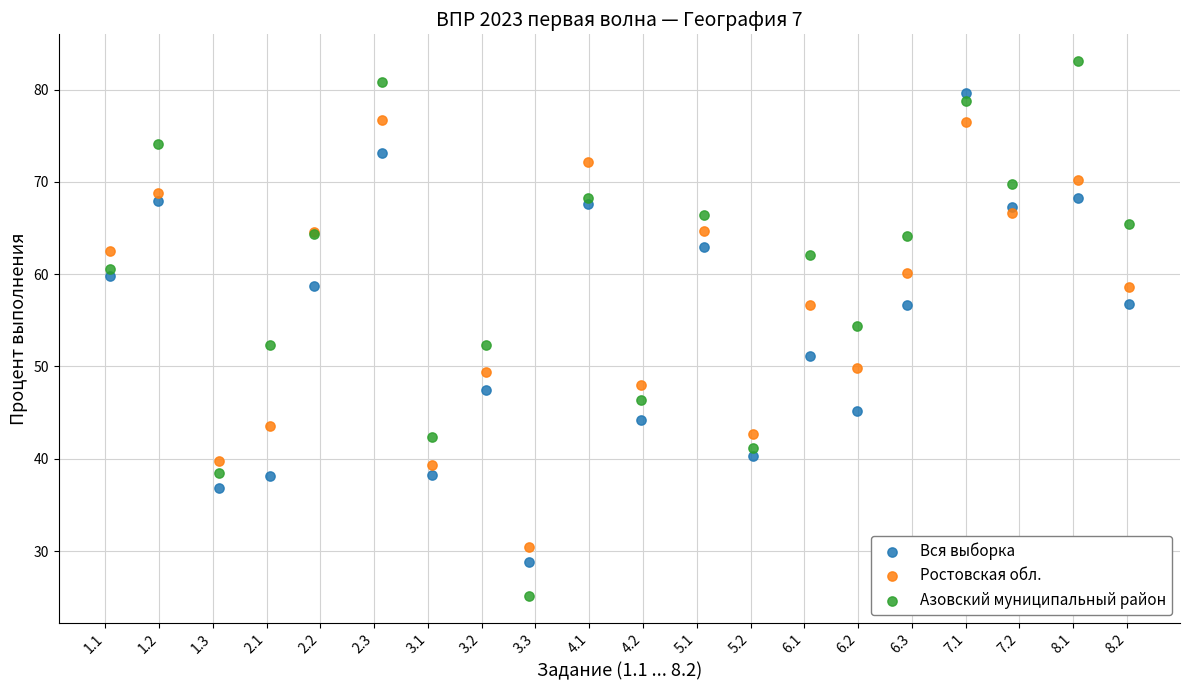

Which series reaches the minimum Y coordinate?

Азовский муниципальный район